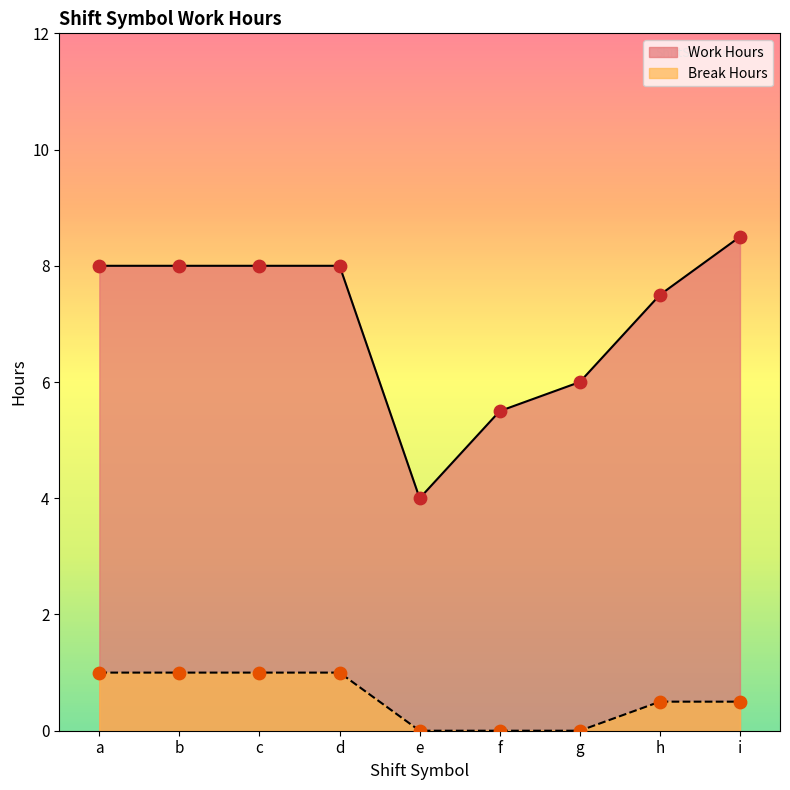

What are all the series names shown in the legend?

Work Hours, Break Hours